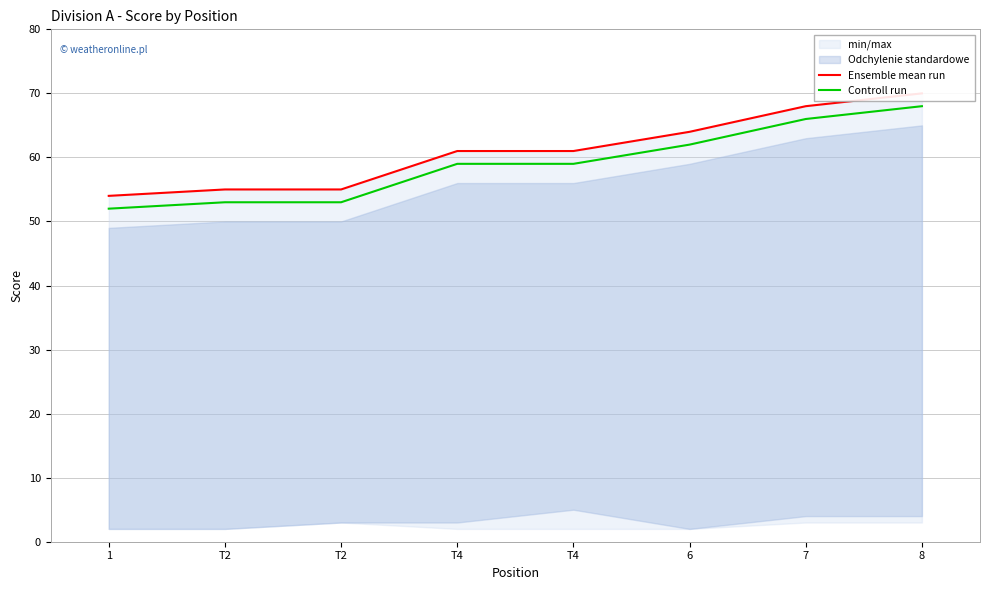

Rank the series by their maximum value, from lowest to highest.

Controll run, Ensemble mean run